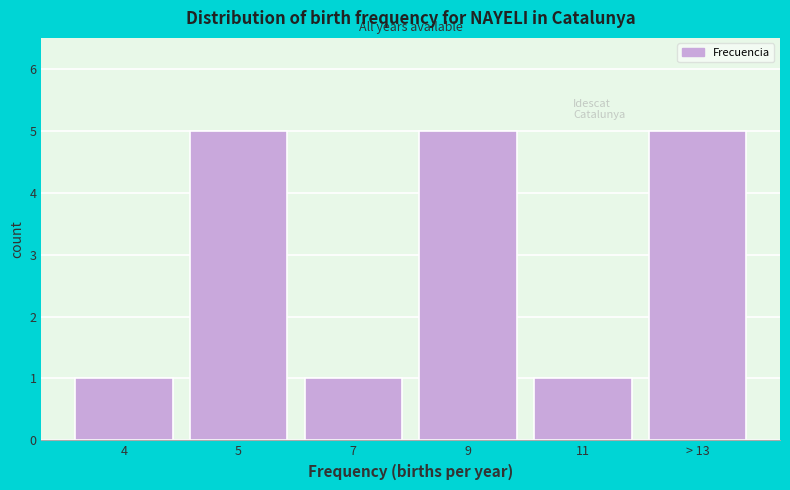

Reading left to right, what are all the values shown in this chart?

1	5	1	5	1	5